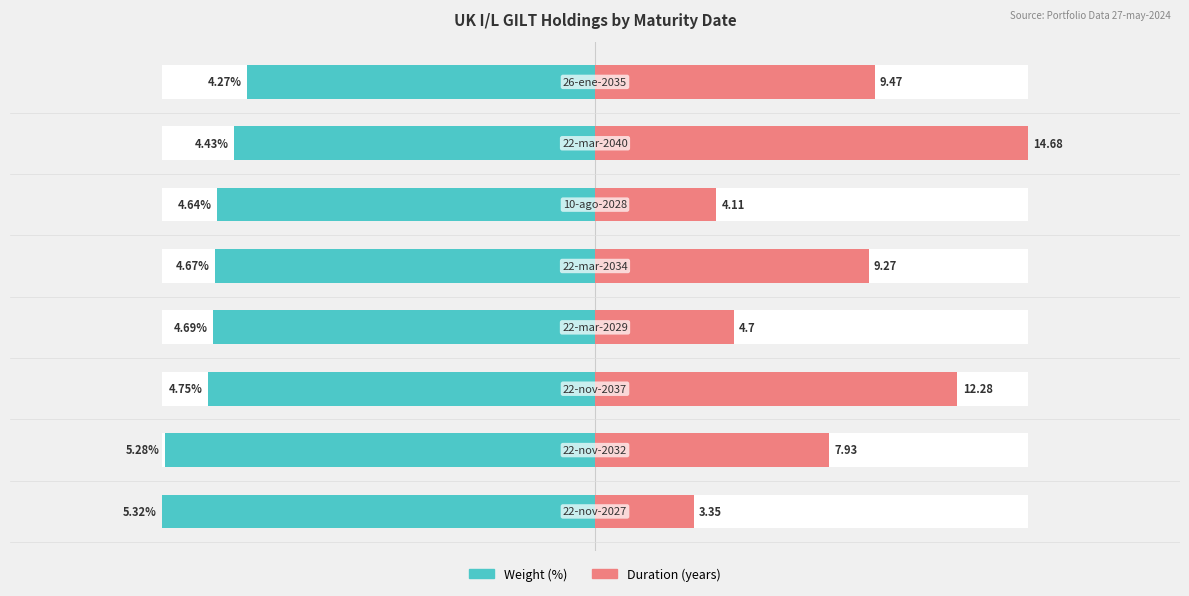

Which has a higher value, 2 or 4?

4